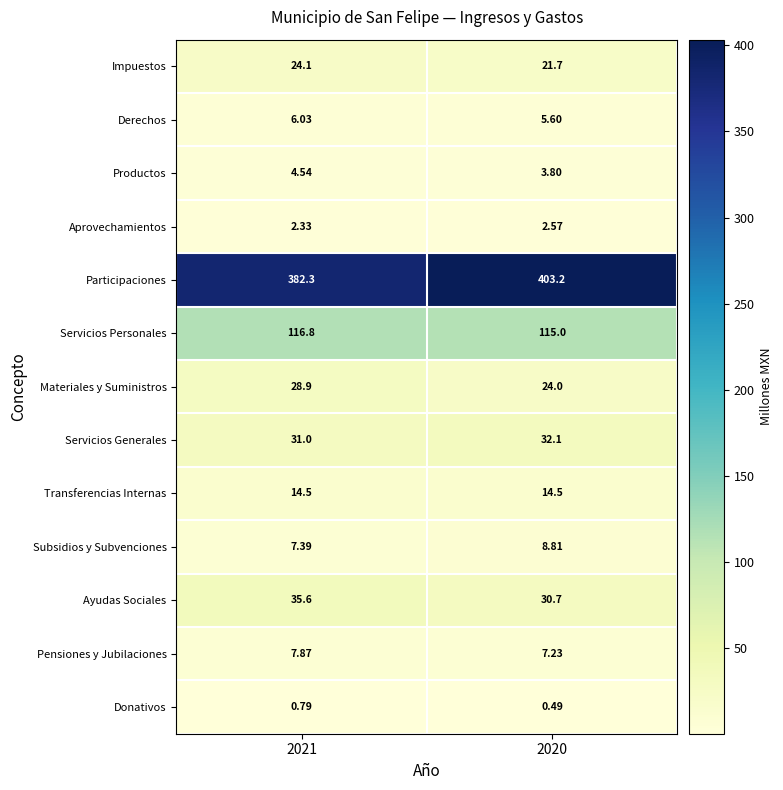

Which series changed the most between 2021 and 2020?

Participaciones